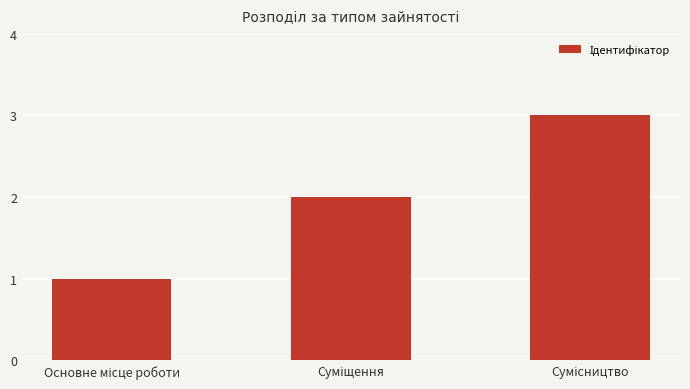

What is the greatest value displayed?

3